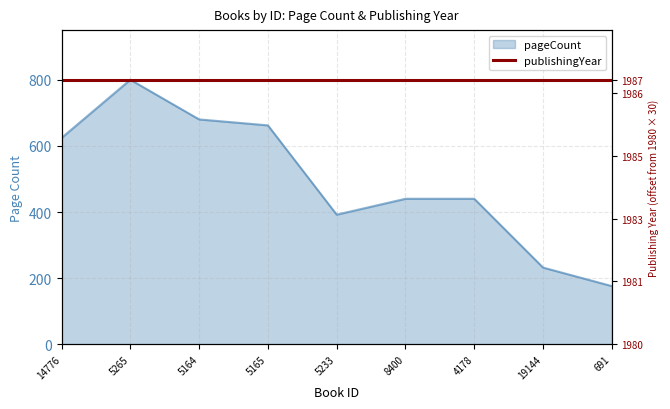

What is the greatest value displayed?

800